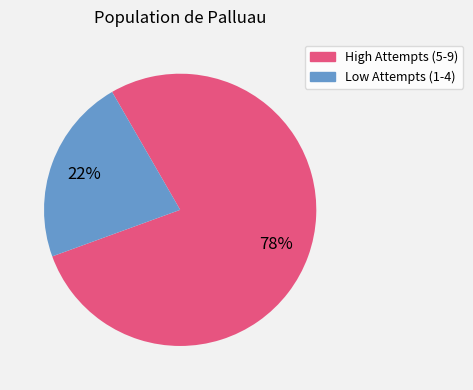

Which category has the smallest portion of the pie?

Low Attempts (1-4)